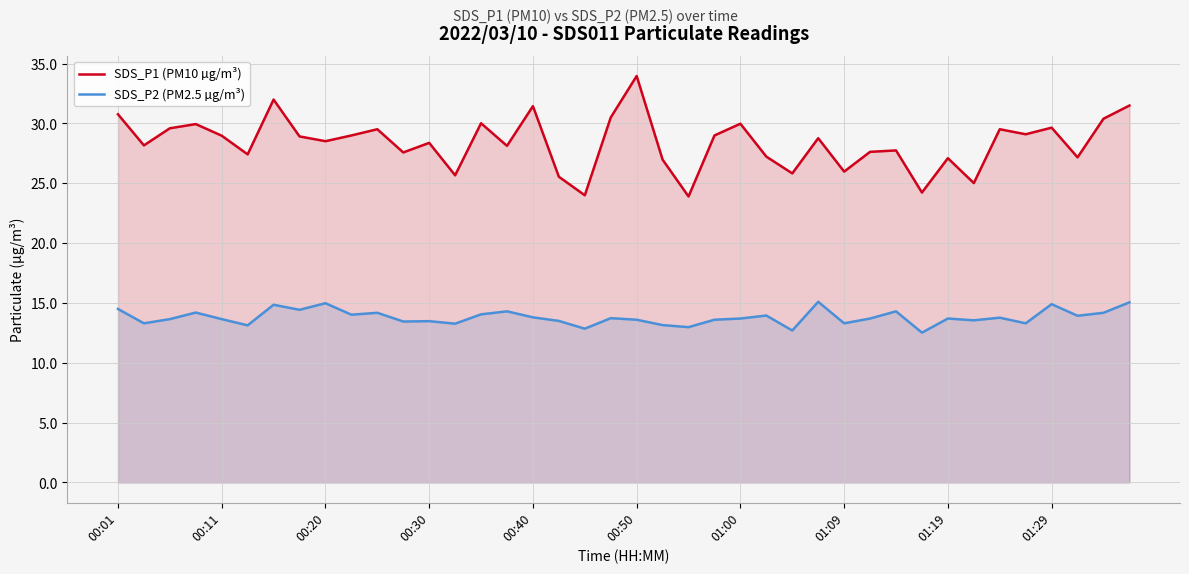

Where does the SDS_P1 (PM10 µg/m³) series first go above 28?

00:01